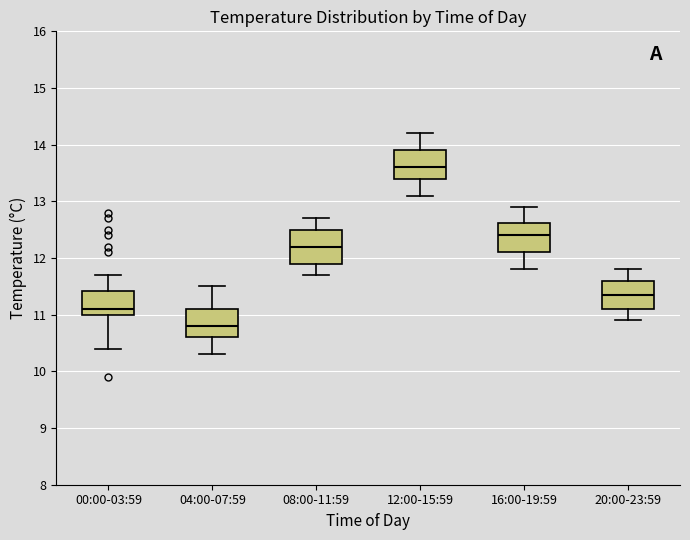

Reading left to right, transcribe this box plot: for each box, give where its median line is, the range the box spans, and where its two whiskers end, as read against the y-axis. The values are not printed on the chart, so give them approximately, as read against the axis.

00:00-03:59: median 11.1, box 11.0 to 11.4, whiskers 10.4 to 11.7
04:00-07:59: median 10.8, box 10.6 to 11.1, whiskers 10.3 to 11.5
08:00-11:59: median 12.2, box 11.9 to 12.5, whiskers 11.7 to 12.7
12:00-15:59: median 13.6, box 13.4 to 13.9, whiskers 13.1 to 14.2
16:00-19:59: median 12.4, box 12.1 to 12.6, whiskers 11.8 to 12.9
20:00-23:59: median 11.4, box 11.1 to 11.6, whiskers 10.9 to 11.8